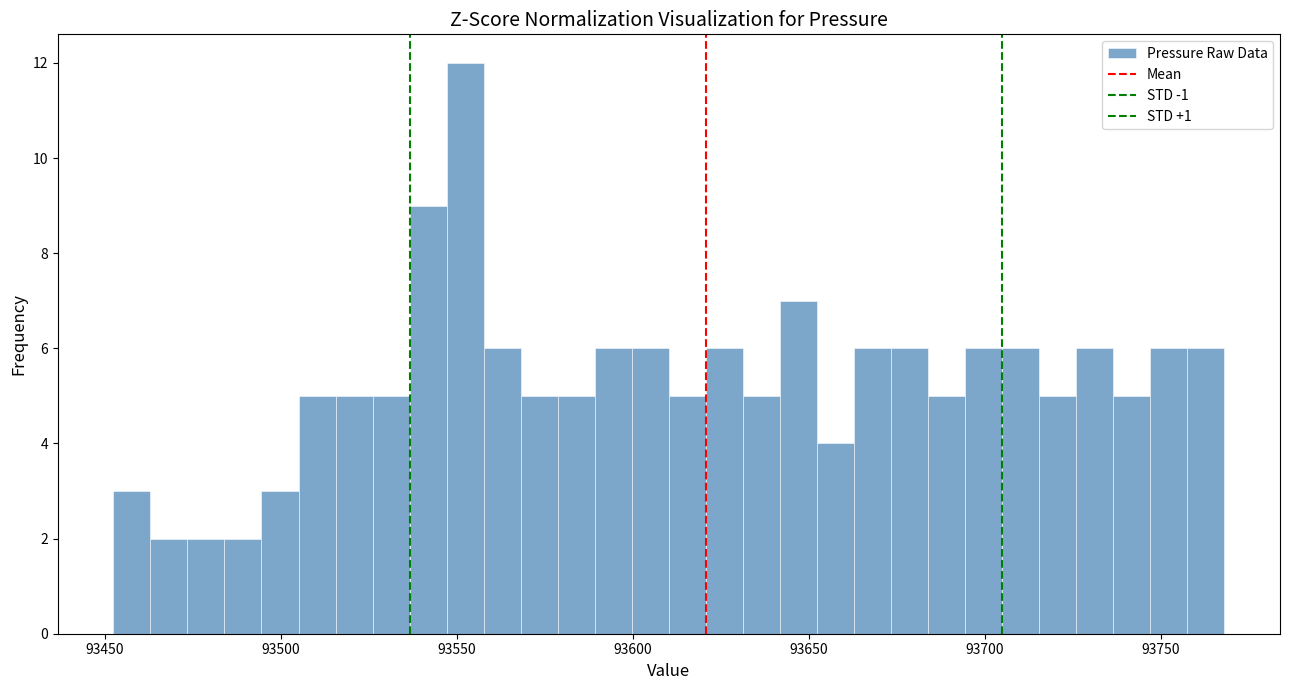

Read against the x-axis, roughly where is the centre of the tallest bar?

93550